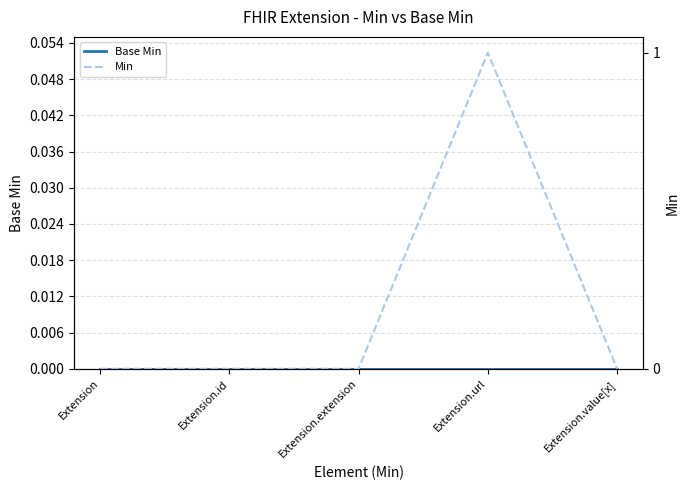

Rank the categories by Base Min value from highest to lowest.

Extension, Extension.id, Extension.extension, Extension.url, Extension.value[x]